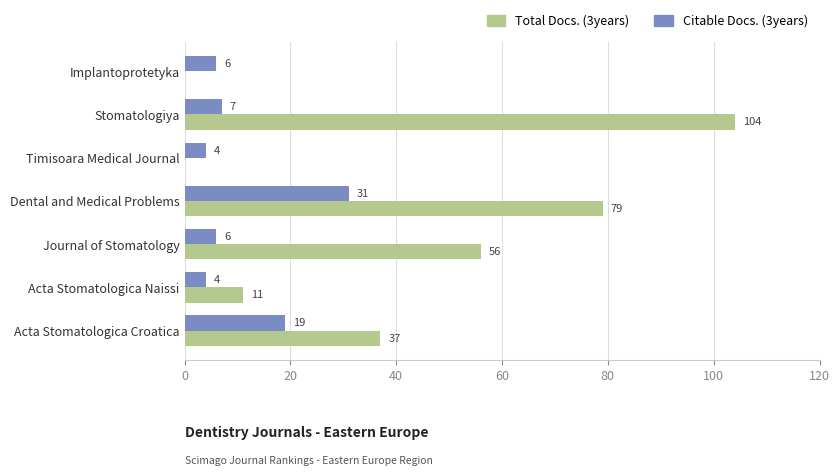

What is the maximum value for Total Docs. (3years)?

104